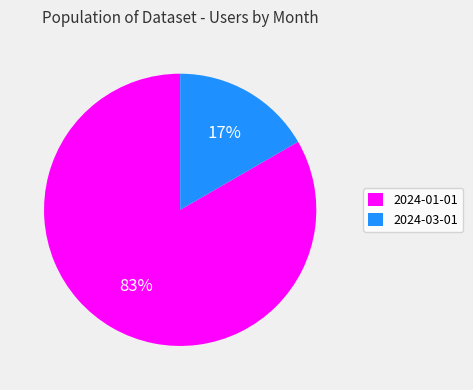

Is the sum of 2024-01-01 and 2024-03-01 greater than half?

Yes